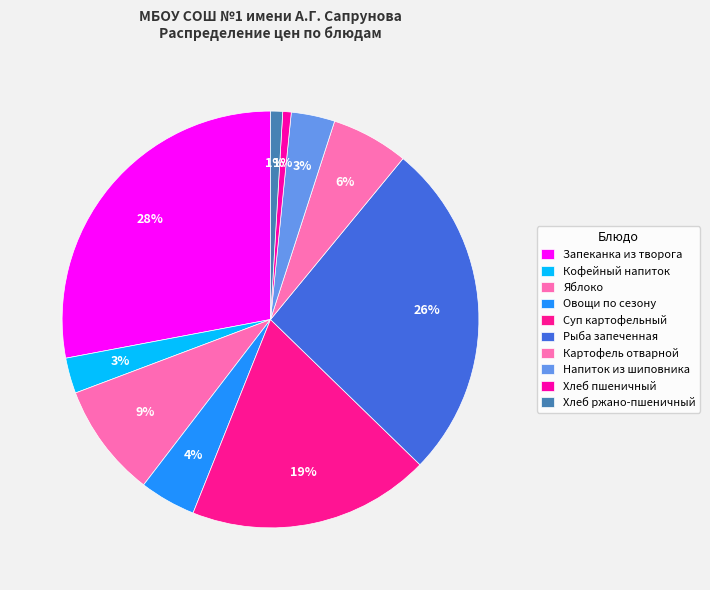

Which has a higher value, Овощи по сезону or Рыба запеченная?

Рыба запеченная